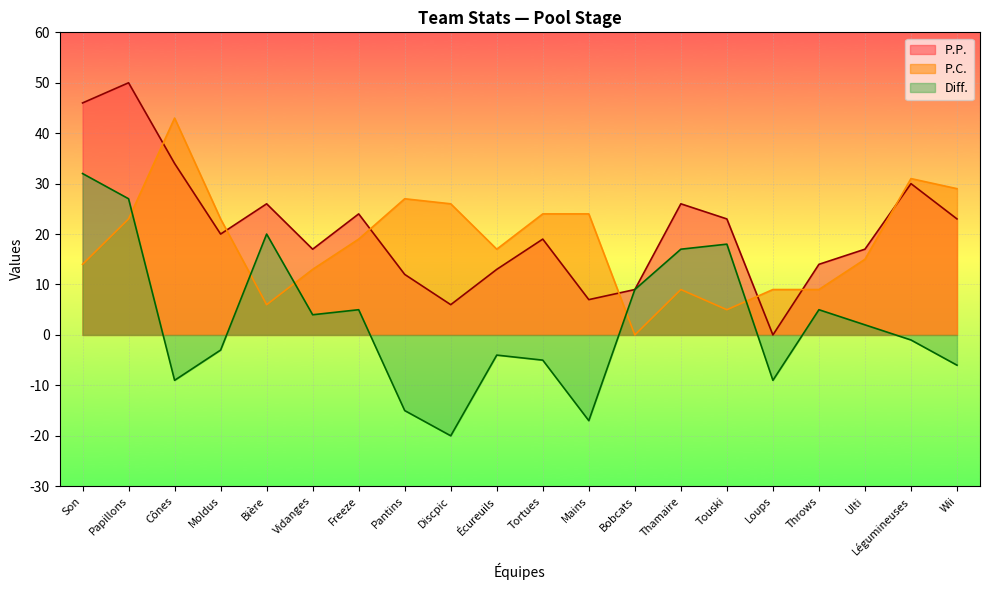

At which category does P.P. reach its first local valley?

Moldus